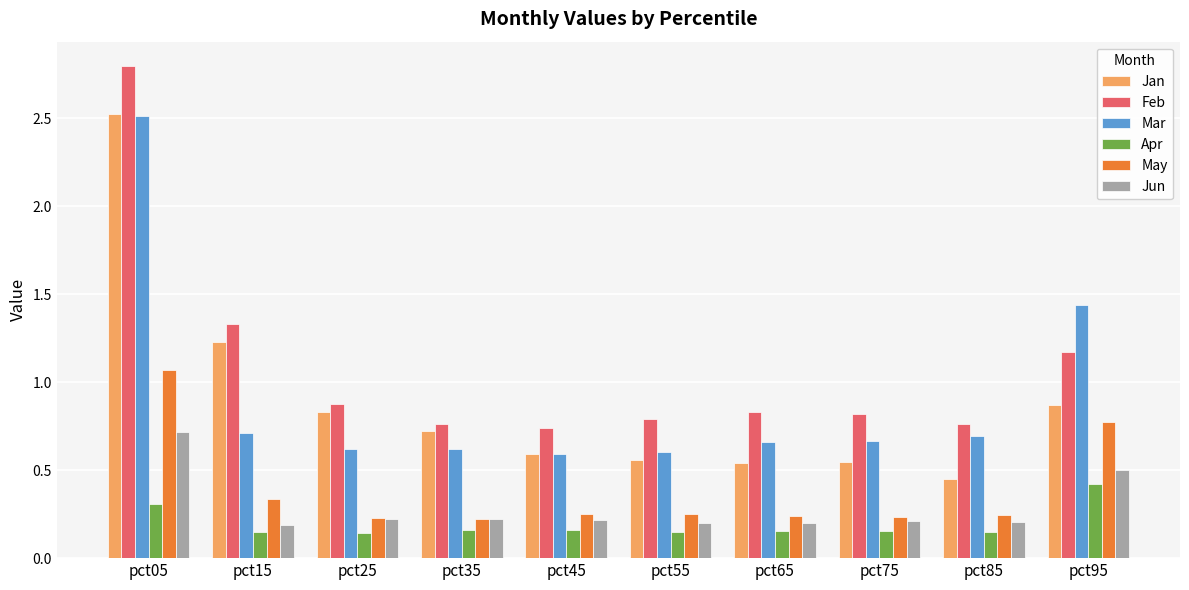

What is the sum of all Apr values?

1.9